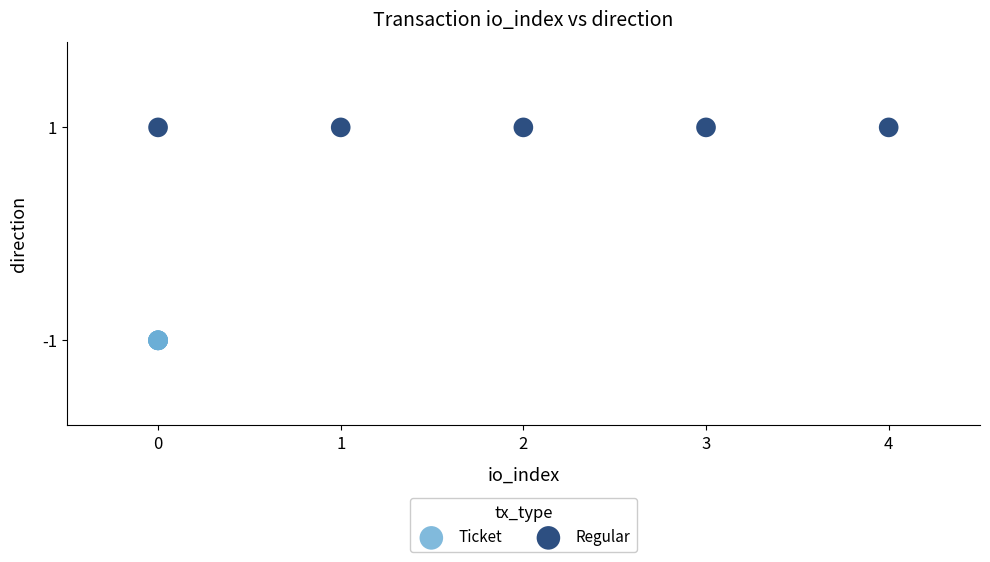

Which series reaches the minimum Y coordinate?

Ticket